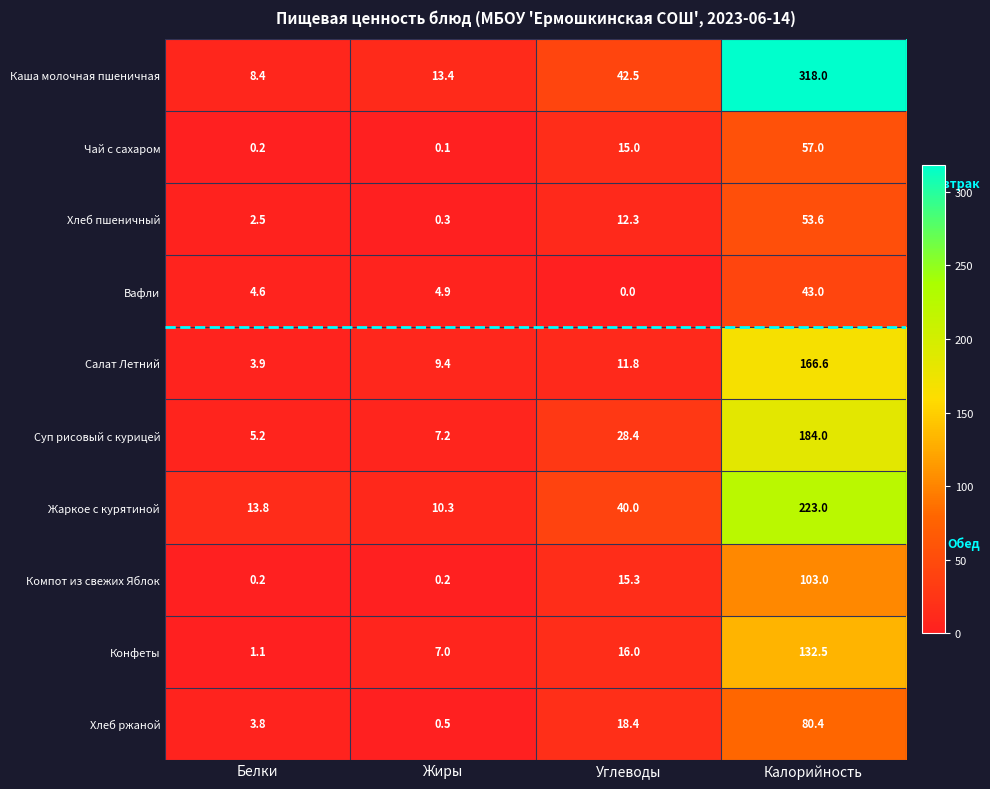

Which series has the largest total across all categories?

Каша молочная пшеничная